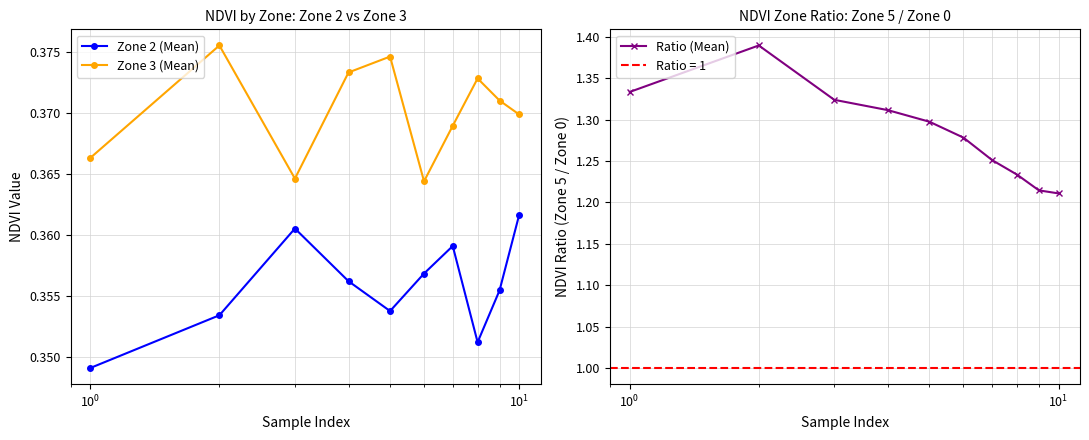

What is the minimum value for Zone 2 (Mean)?

0.3